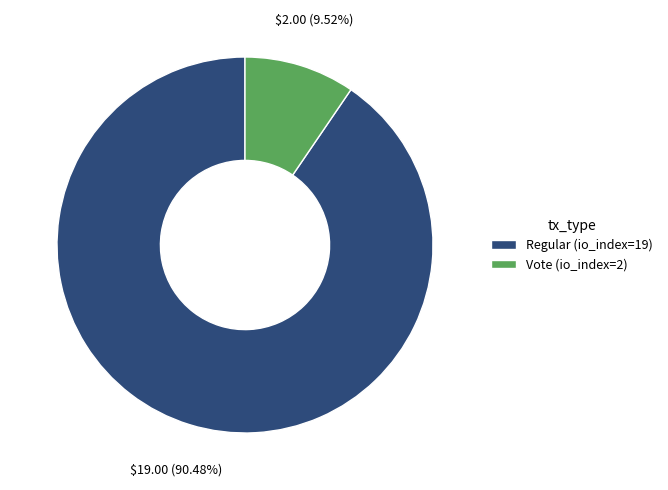

To the nearest percent, what percentage of the pie is Regular (io_index=19)?

90%